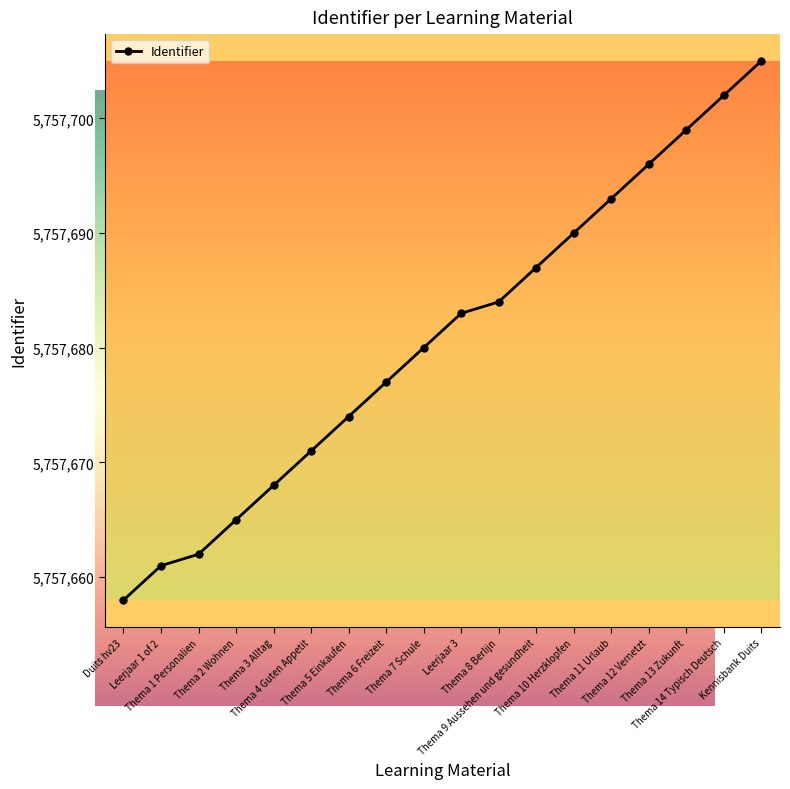

What is the value of the 14th point from the left?

5757693